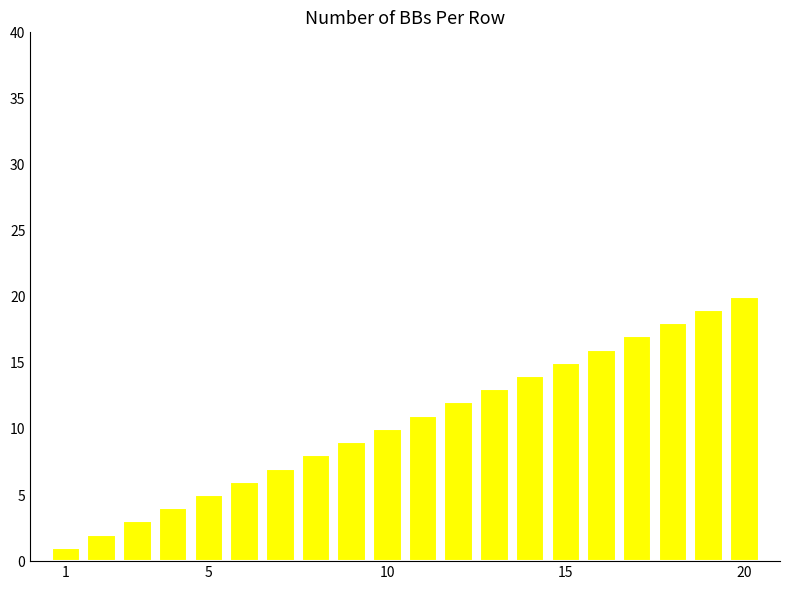

What is the minimum value shown in the chart?

1